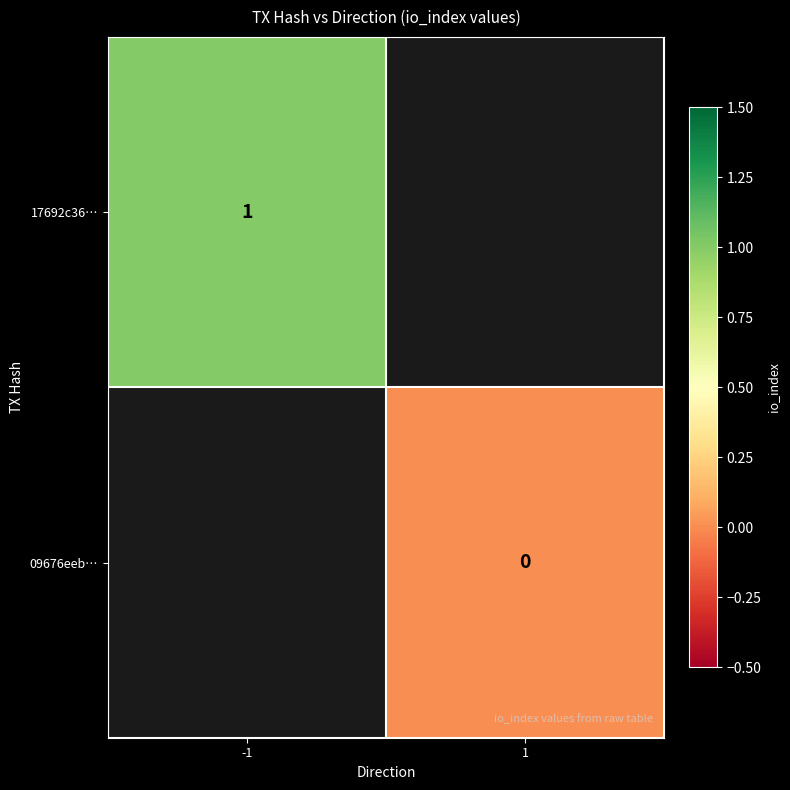

True or false: 17692c36… has a value of 1 at -1.

True